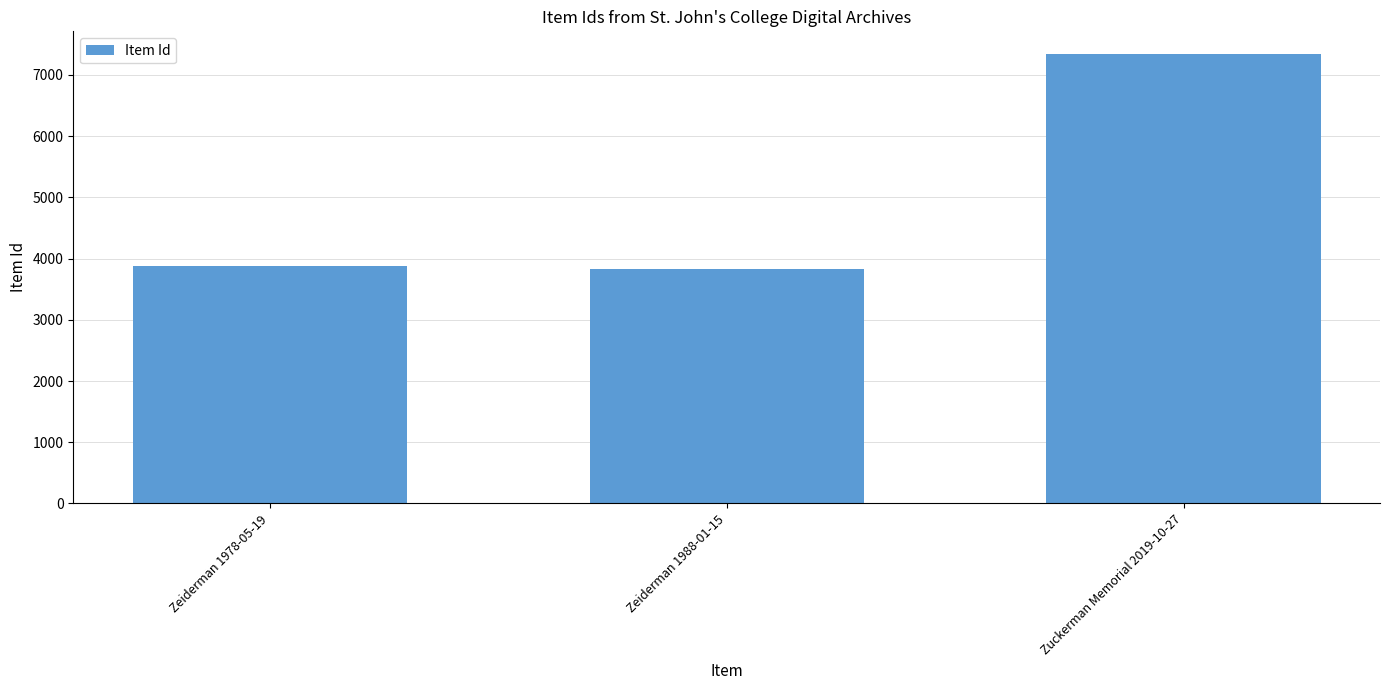

What is the difference between the maximum and minimum values?

3509